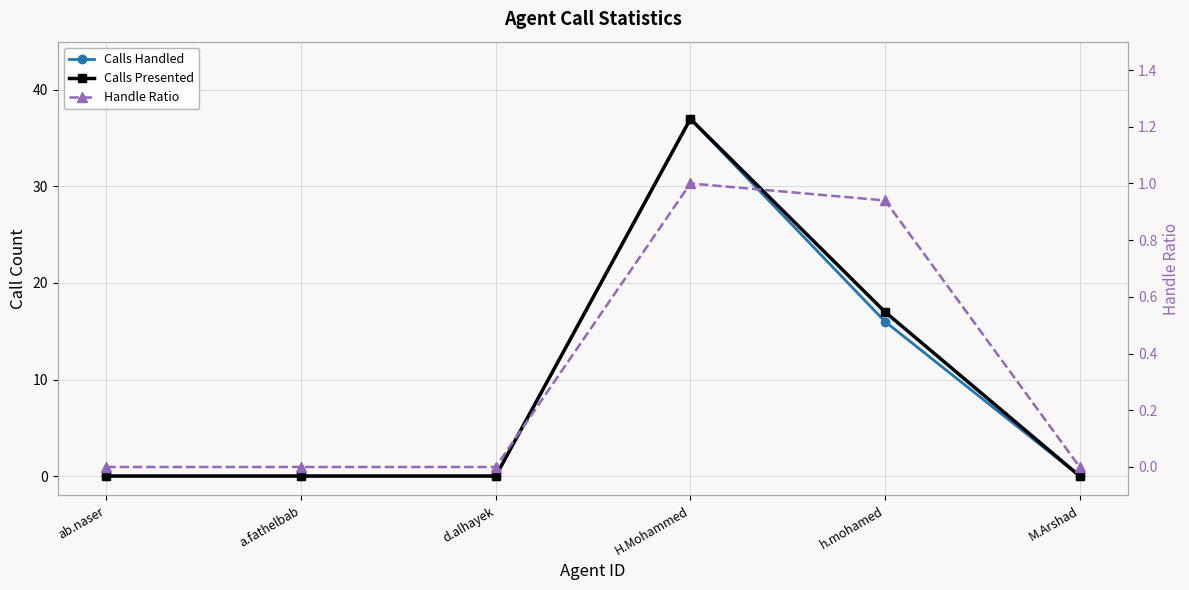

How many distinct data groups are displayed?

3